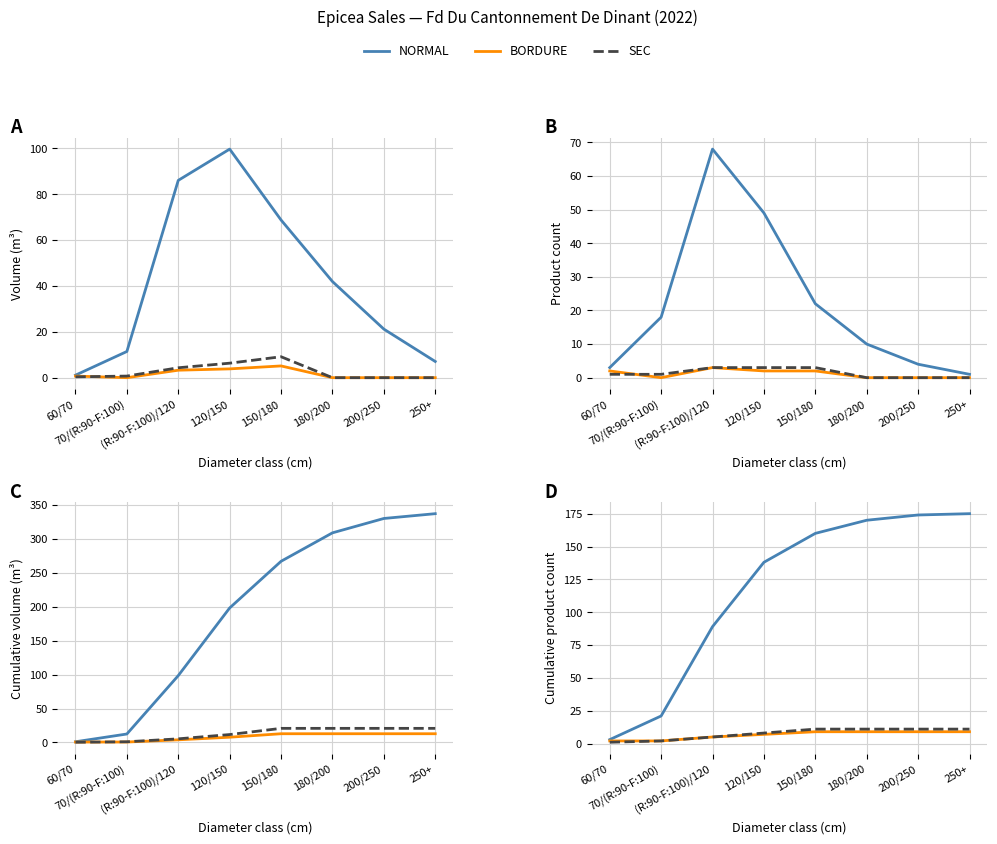

Is this an area chart (filled region under the line)?

No